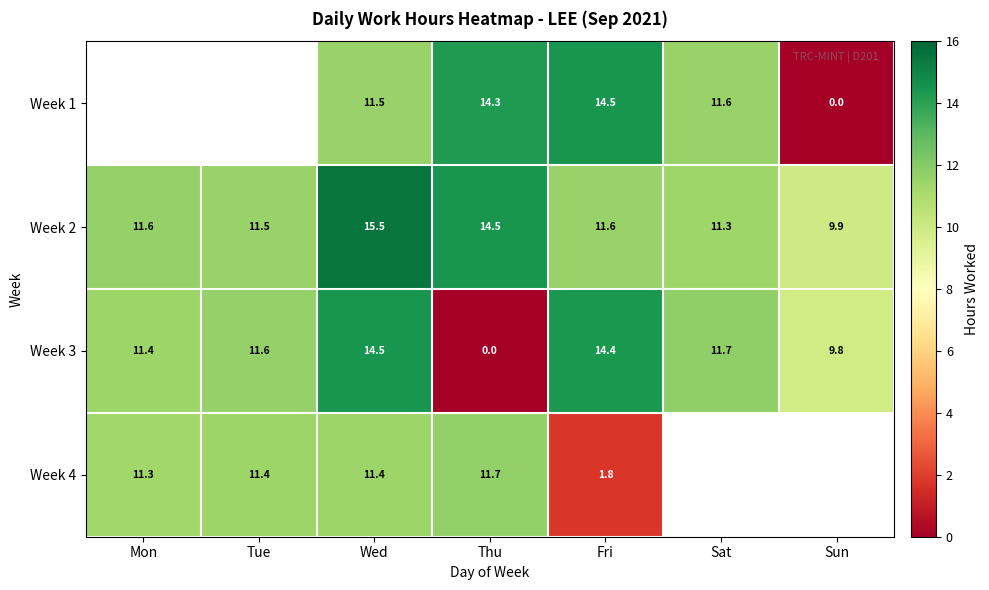

At which label does Week 3 first exceed 11?

Mon